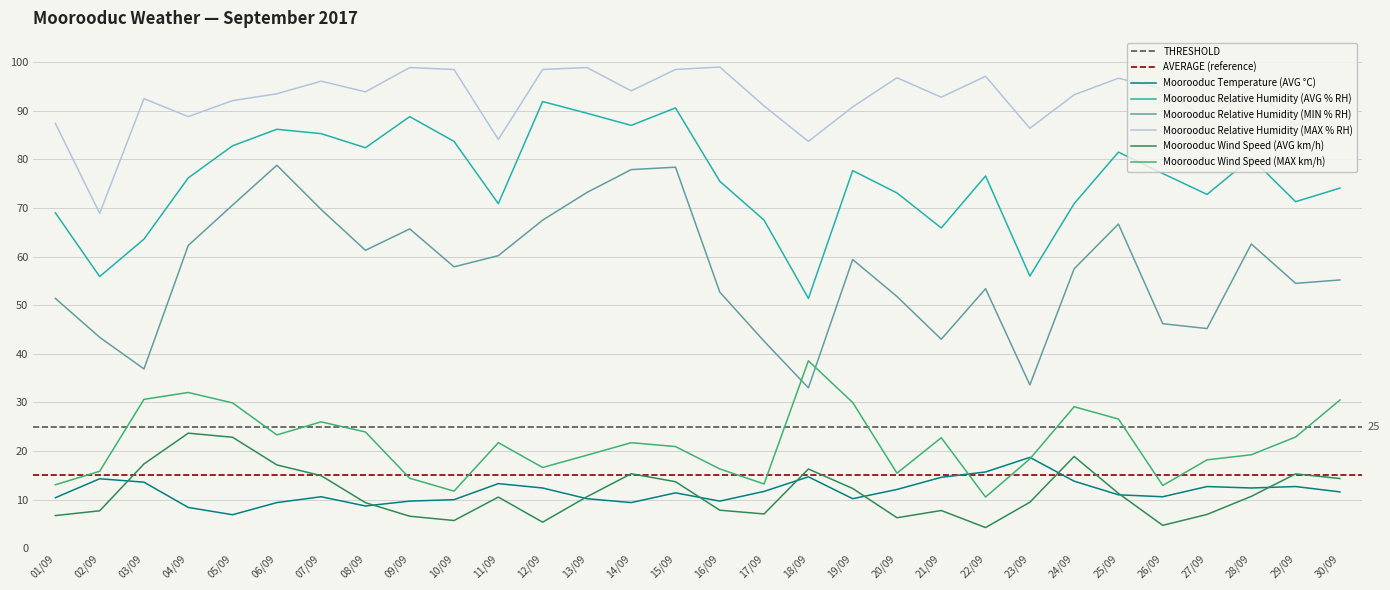

At how many categories does at least one series exceed 86?

27